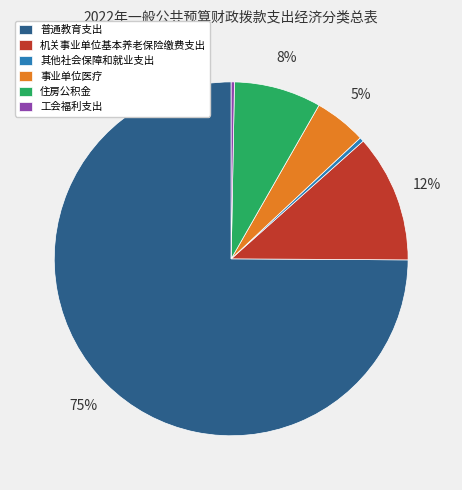

Does any single category account for the majority?

Yes